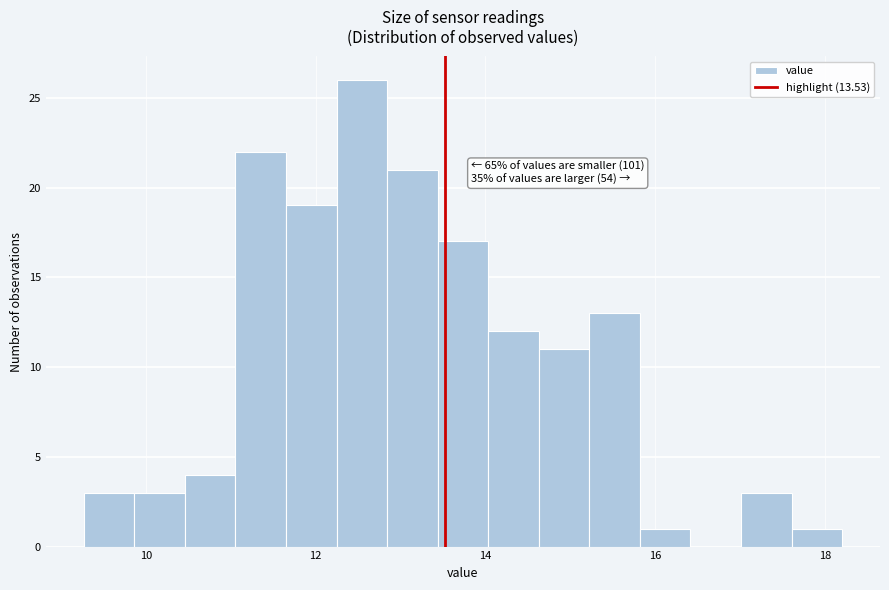

Read against the x-axis, roughly where is the centre of the tallest bar?

12.6